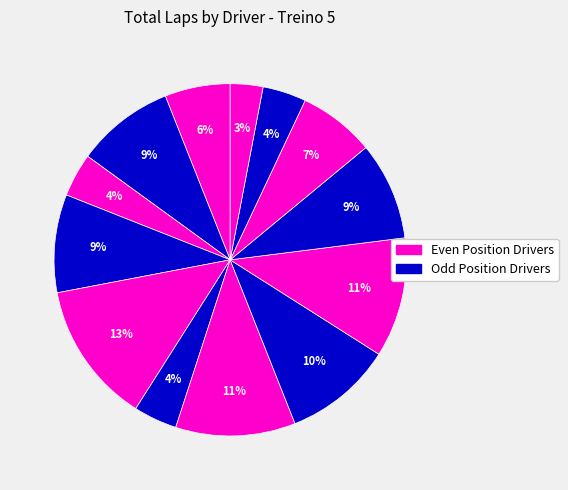

How many segments does this pie chart have?

13